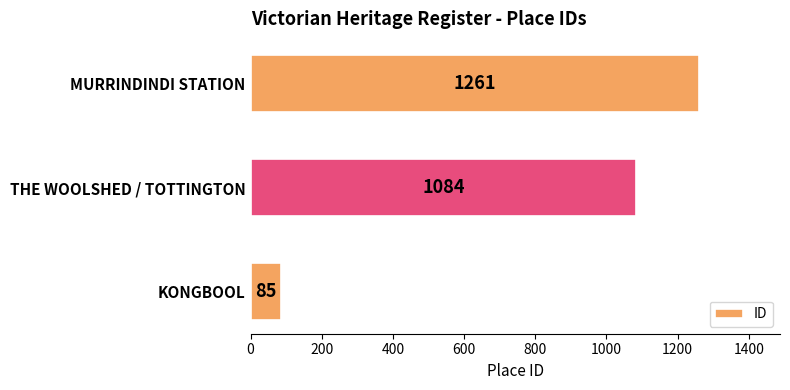

The chart shows a value of 85 at KONGBOOL. True or false?

True